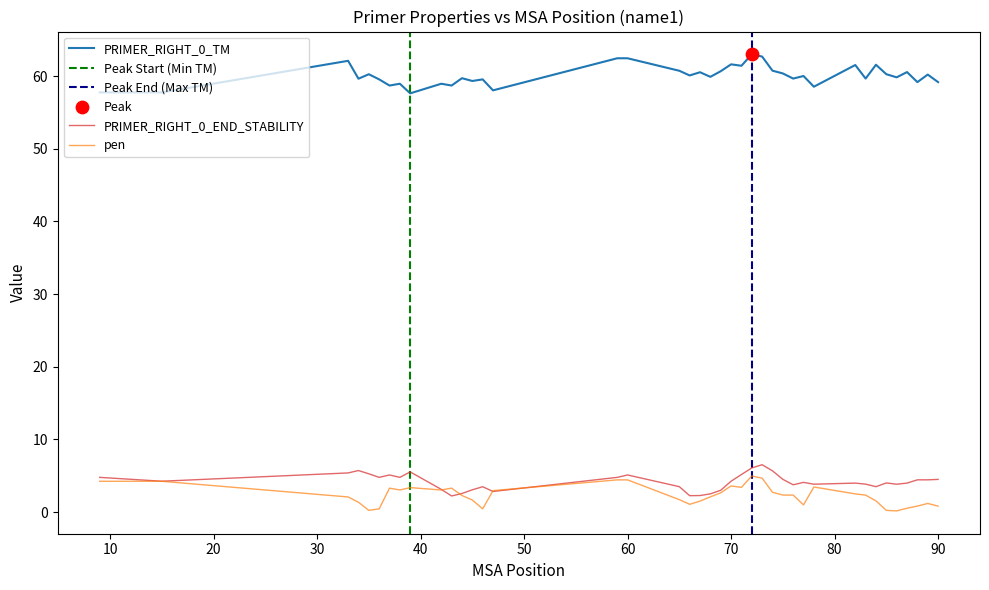

Which series has the widest spread of Y values?

PRIMER_RIGHT_0_TM